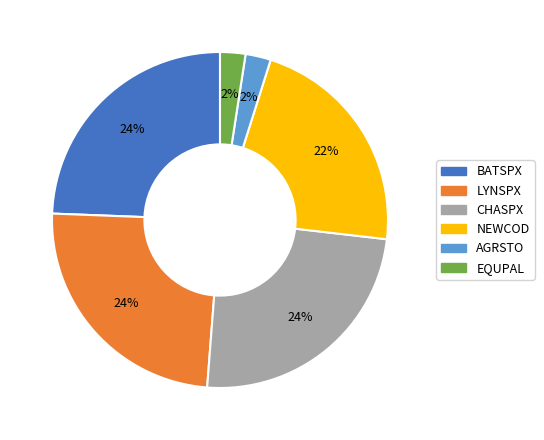

Do LYNSPX and EQUPAL together represent more than half of the pie?

No